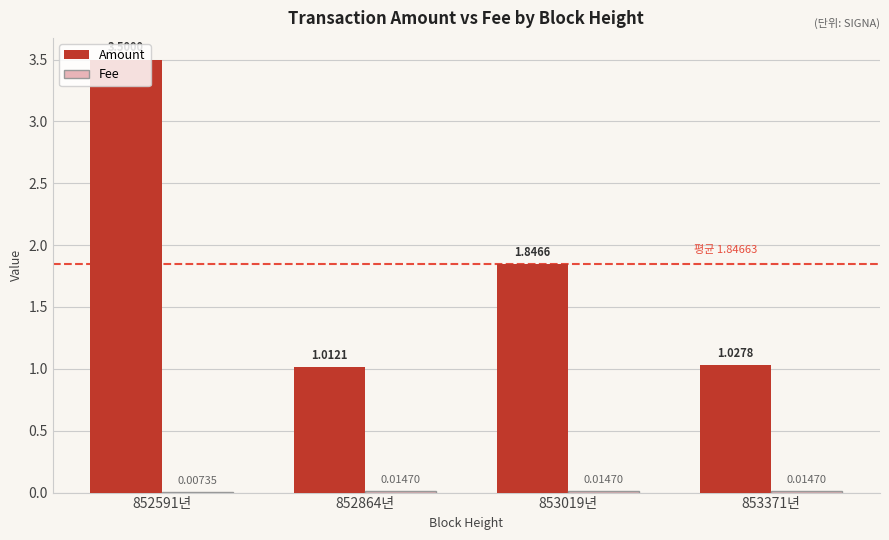

Which series changed the most between 852591년 and 853371년?

Amount